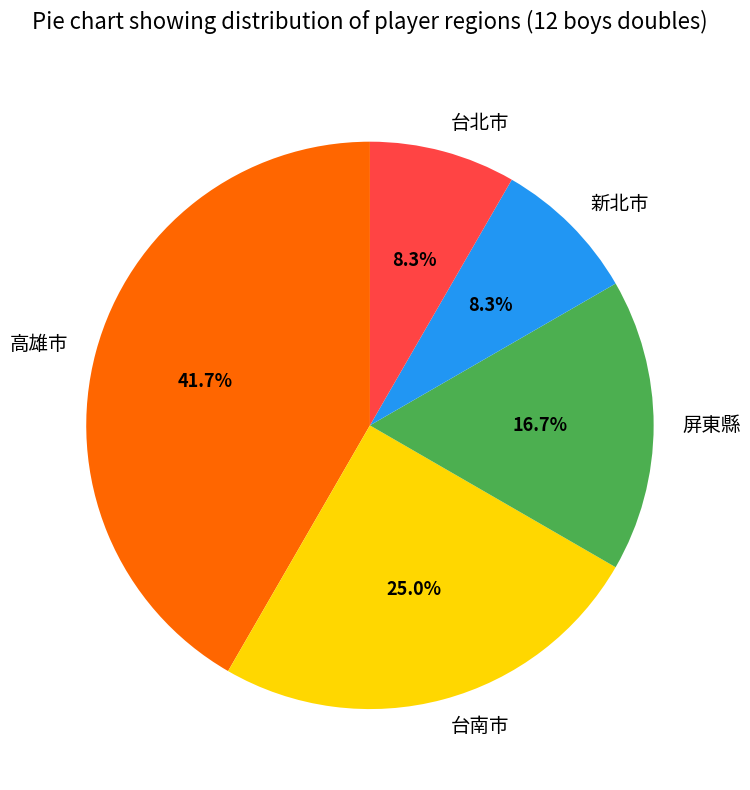

How many segments does this pie chart have?

5